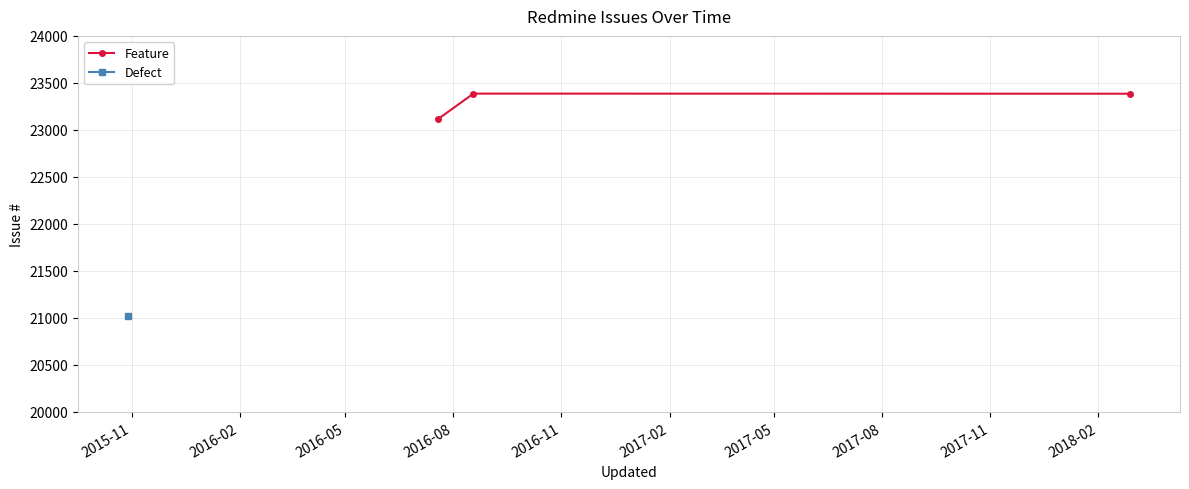

How many lines are shown in the chart?

1